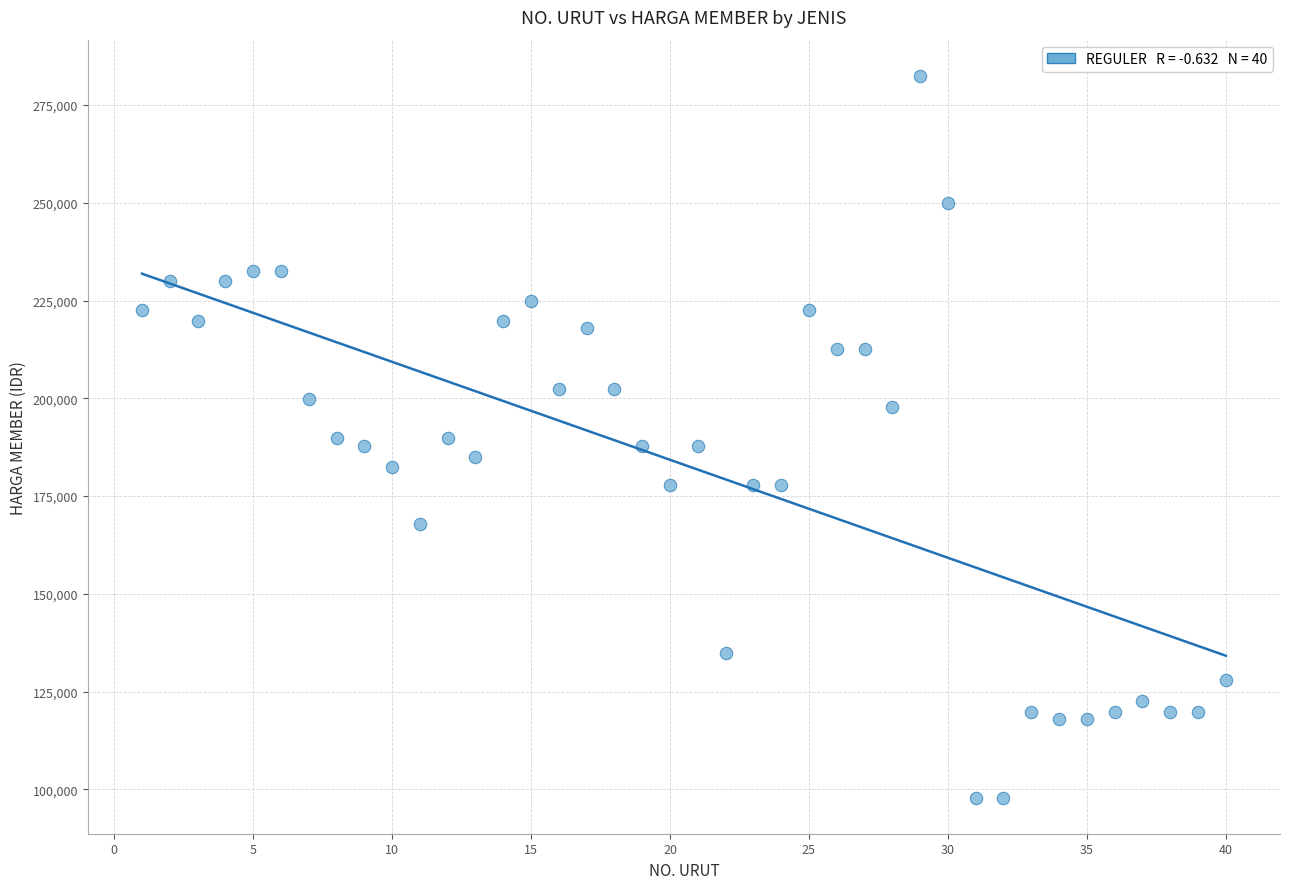

What is the range of X values (max minus min)?

39